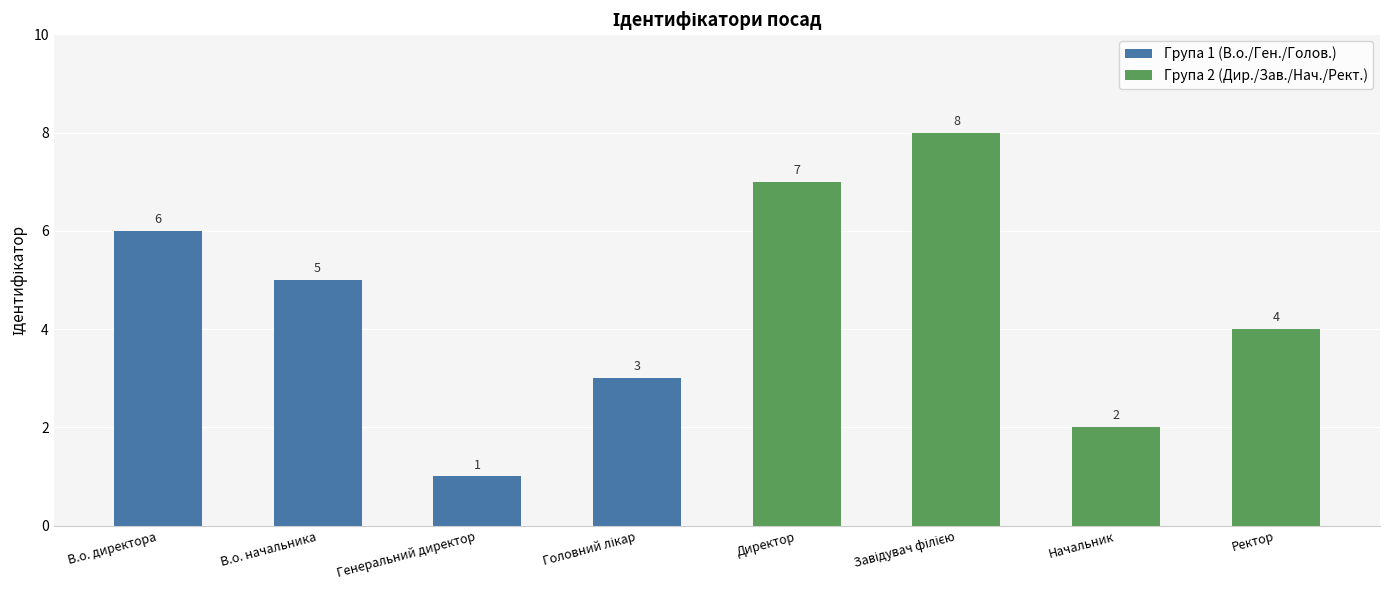

Which category has the lowest value across all series?

Генеральний директор